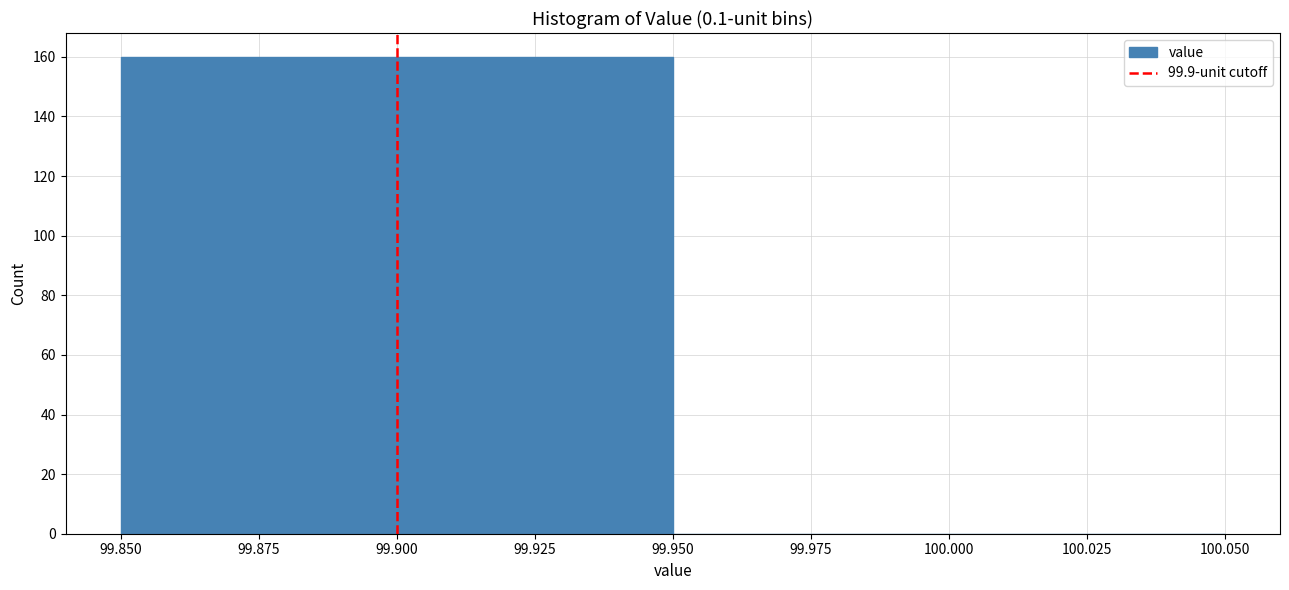

Reading left to right, list every bar in this chart as the range it spans on the x-axis followed by its height. The values are not printed on the chart, so give them approximately, as read against the axis.

99.850 to 99.950: 160
99.950 to 100.050: 0